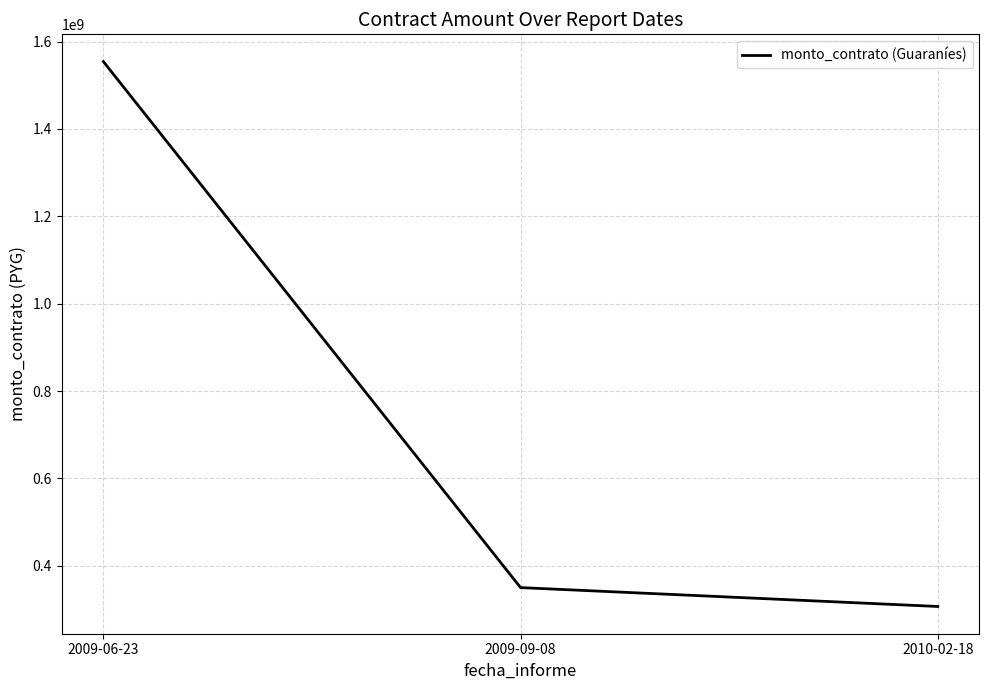

What is the maximum value shown in the chart?

1554221000